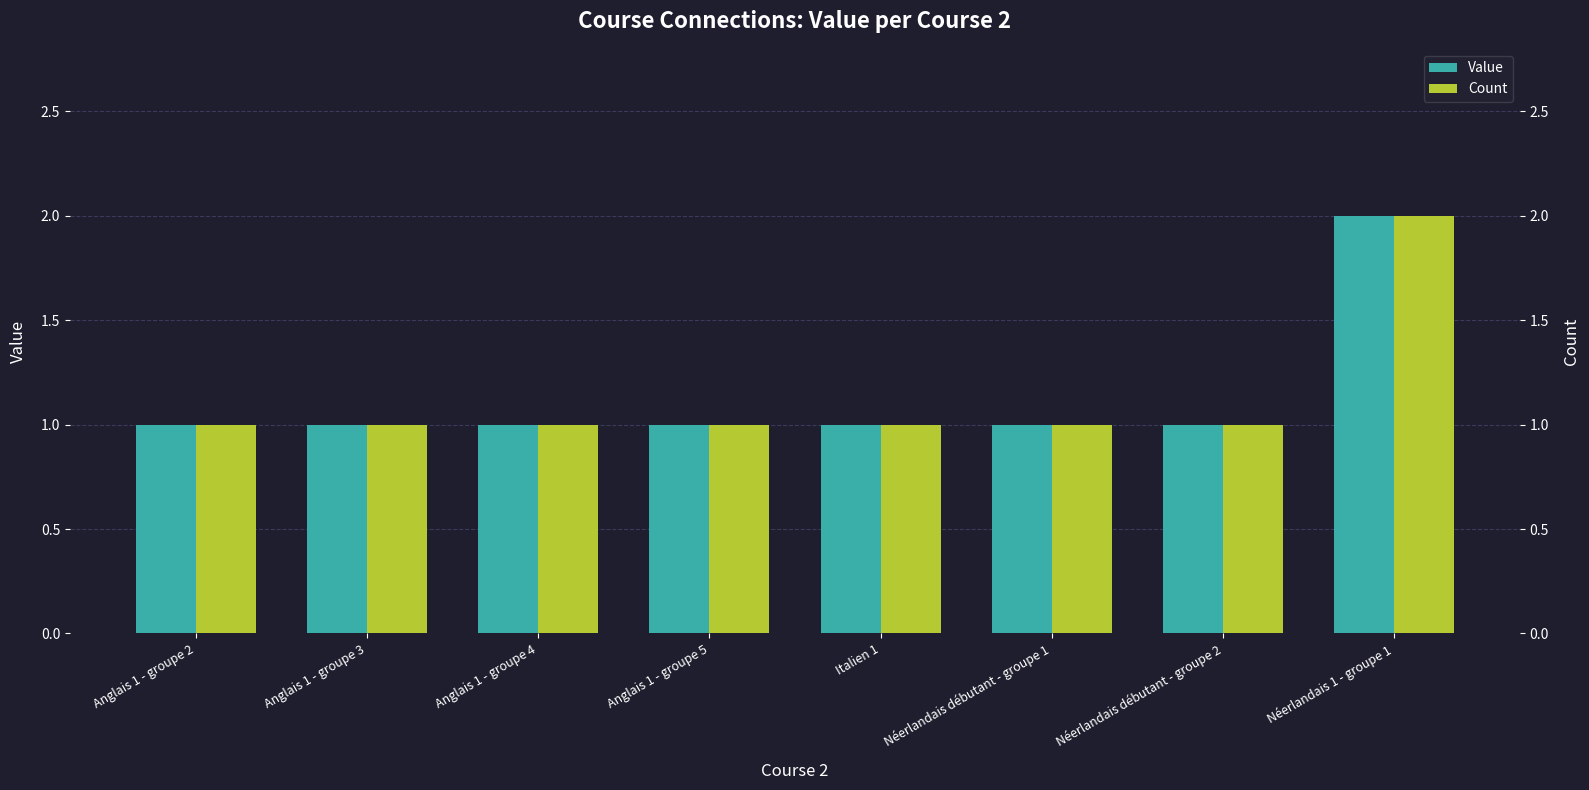

What is the difference between the maximum and minimum values in the Count series?

1